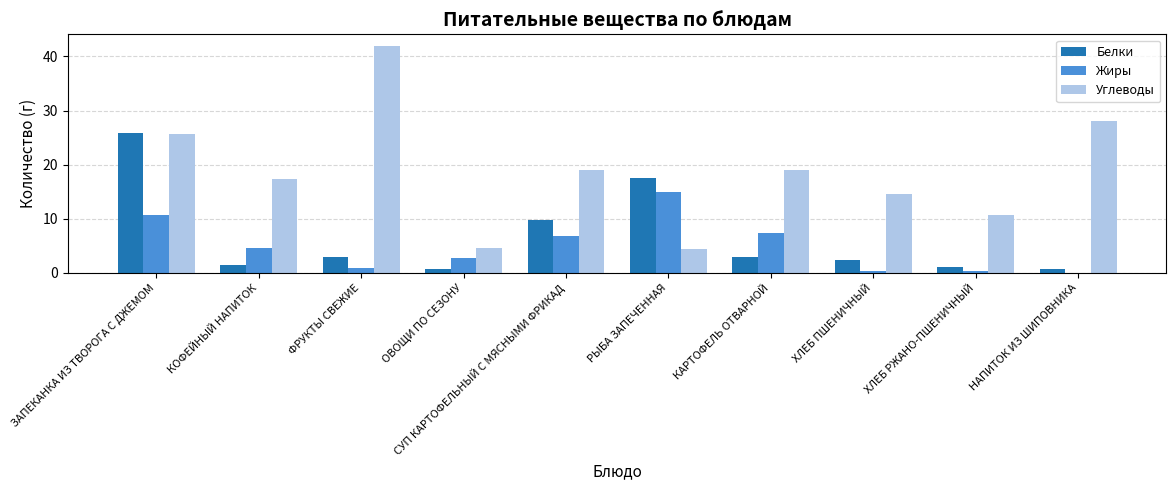

Which series has the largest total across all categories?

Углеводы